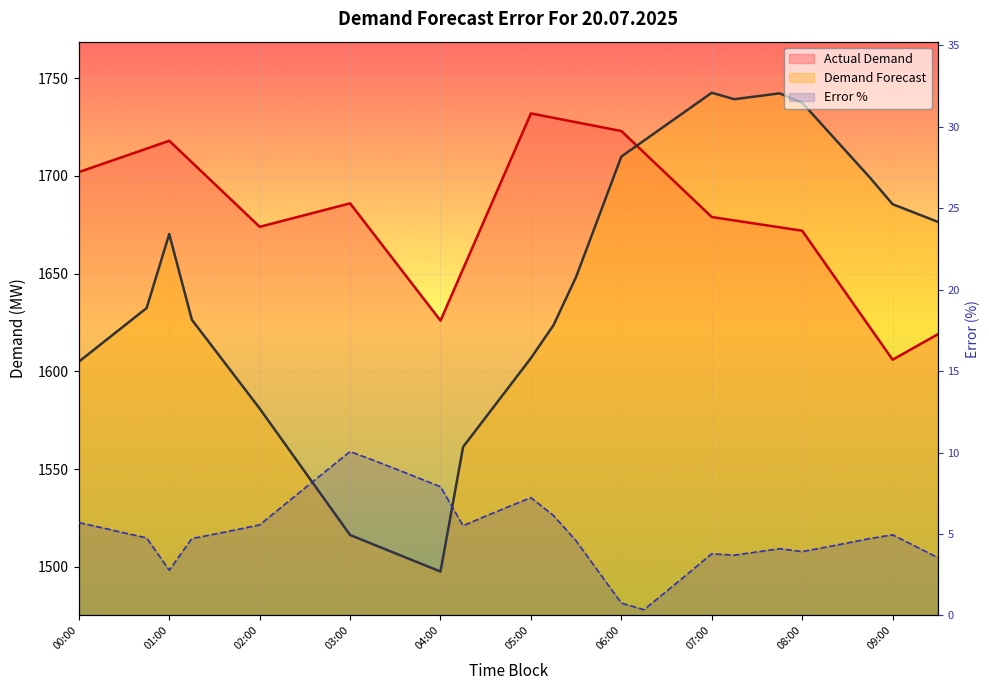

Which series changed the most between 18 and 29?

Demand Forecast